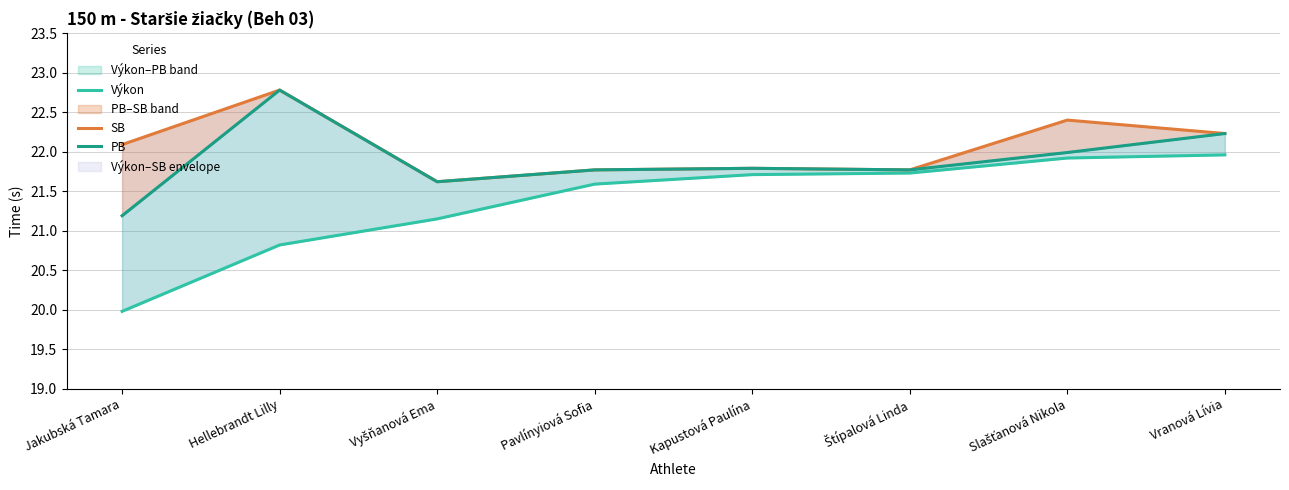

List the series in order of their peak value, highest first.

SB, PB, Výkon